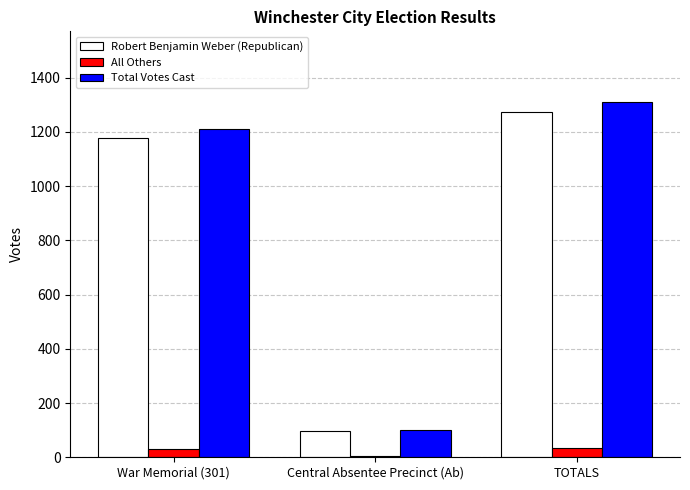

How many groups of bars are there?

3